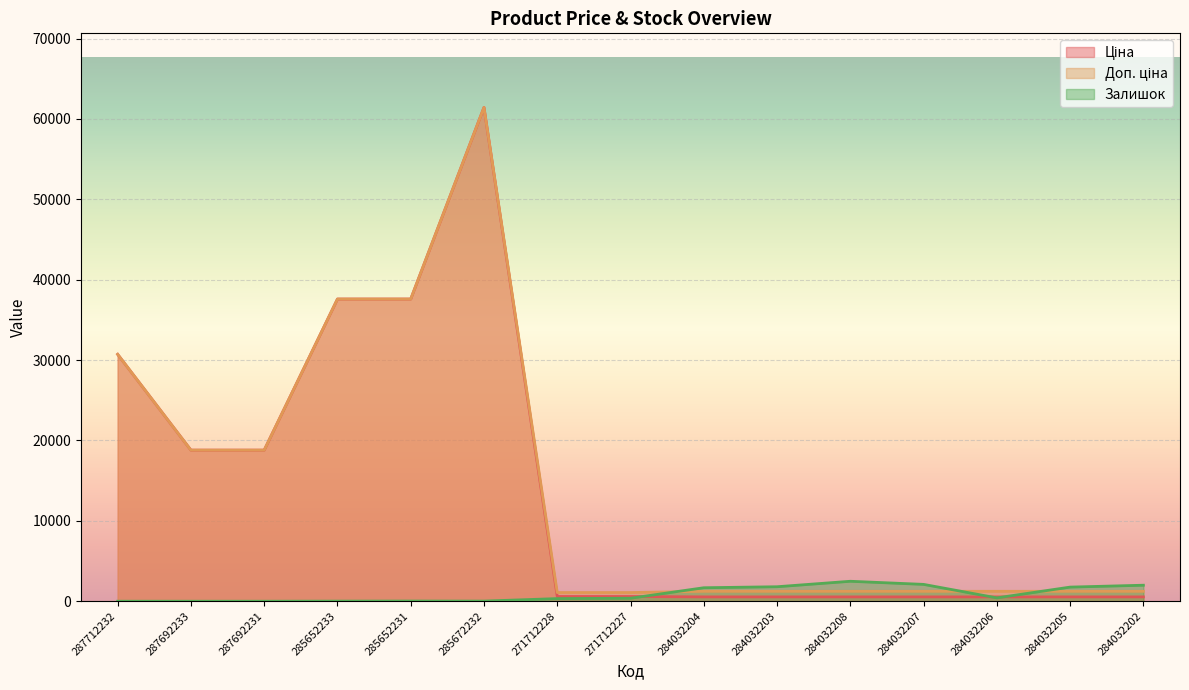

True or false: Залишок has more than 1 points higher than both neighbors.

True